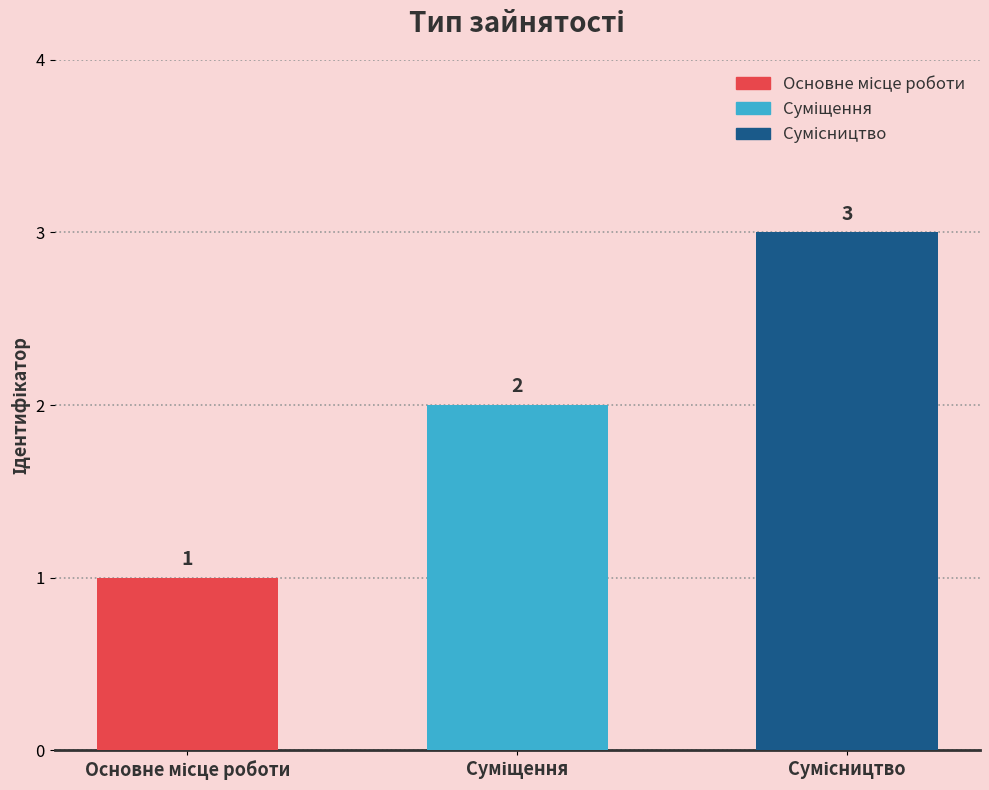

What is the label of the 1st bar from the left?

Основне місце роботи